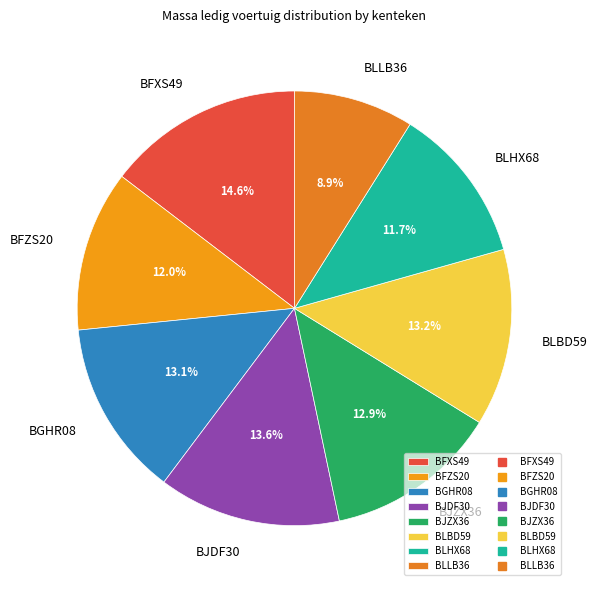

To the nearest percent, what is the difference between the BLLB36 and BLHX68 slice percentages?

3%